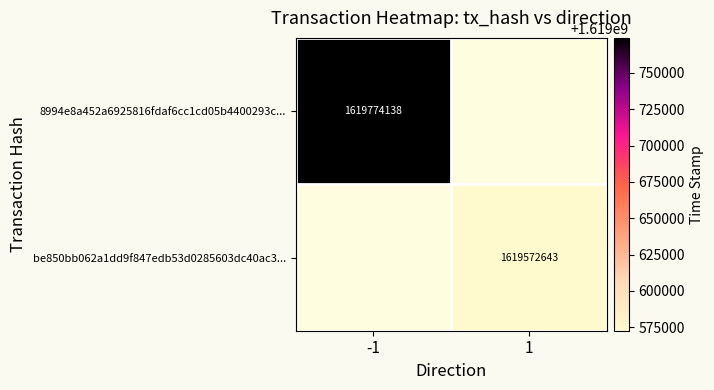

True or false: 8994e8a452a6925816fdaf6cc1cd05b4400293c... has a value of 1619774138 at -1.

True